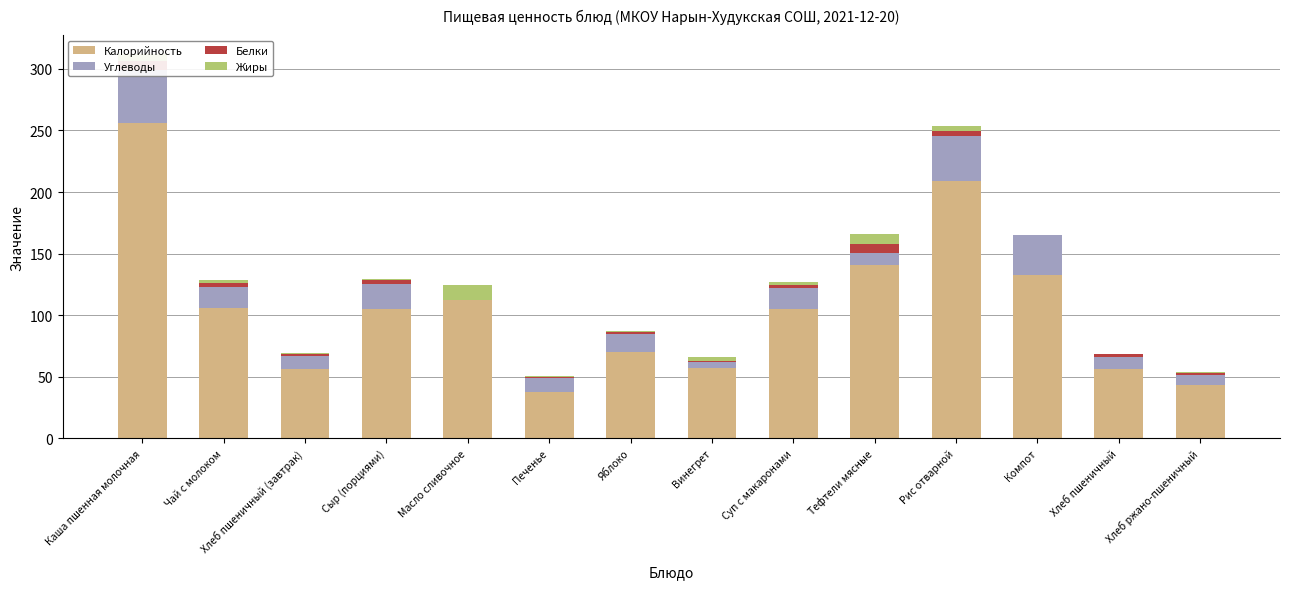

The value of Углеводы at Компот is 20.1. True or false?

False